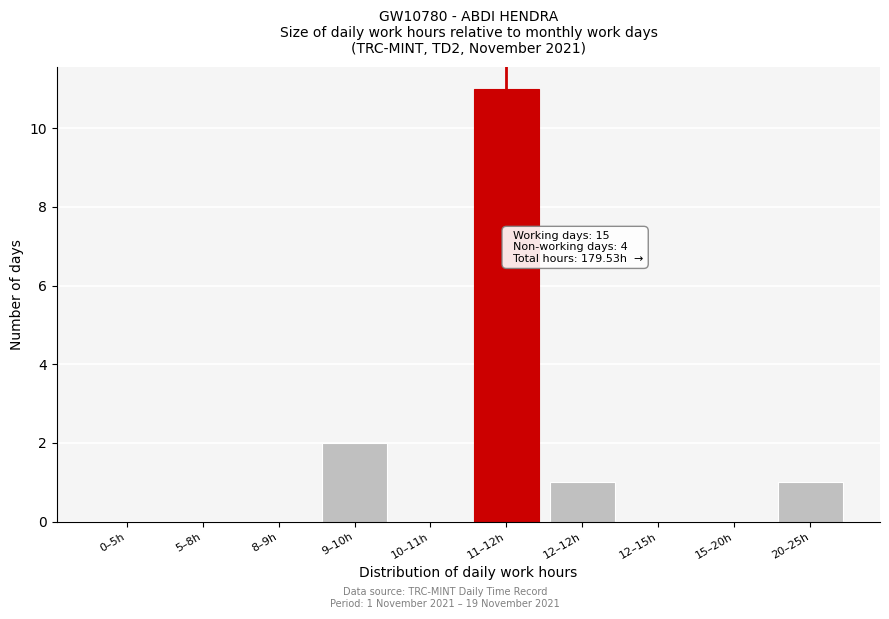

Reading right to left, transcribe all the data shown in this chart.

20–25h=1	15–20h=0	12–15h=0	12–12h=1	11–12h=11	10–11h=0	9–10h=2	8–9h=0	5–8h=0	0–5h=0